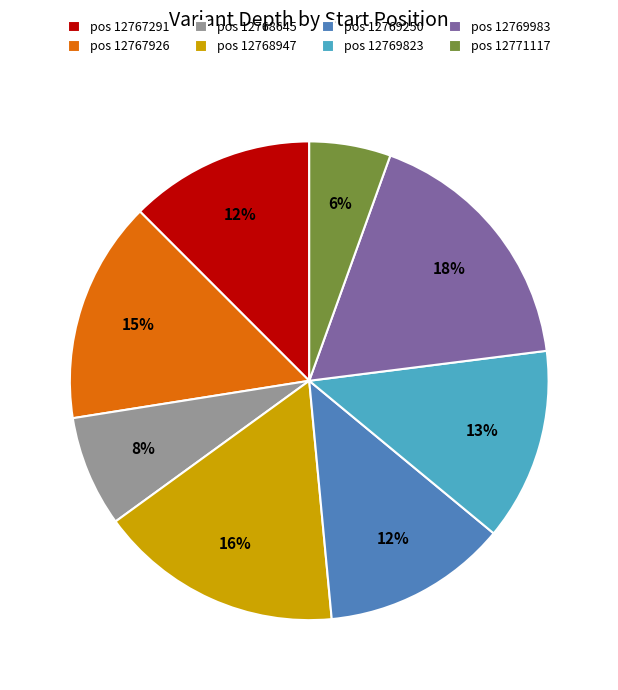

Count the number of slices in the pie.

8